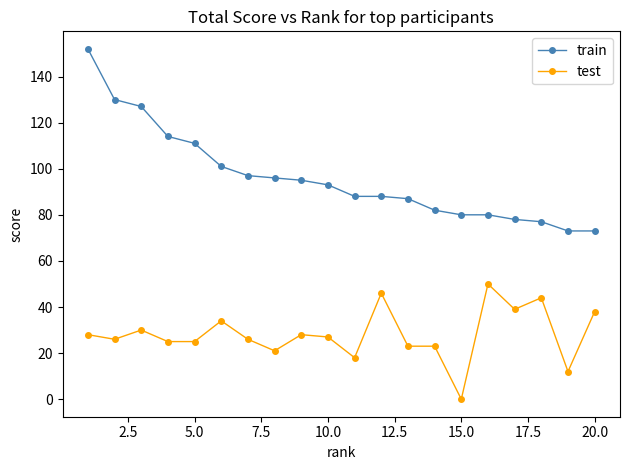

Reading left to right, extract all data points from this chart.

train: 152	130	127	114	111	101	97	96	95	93	88	88	87	82	80	80	78	77	73	73
test: 28	26	30	25	25	34	26	21	28	27	18	46	23	23	0	50	39	44	12	38